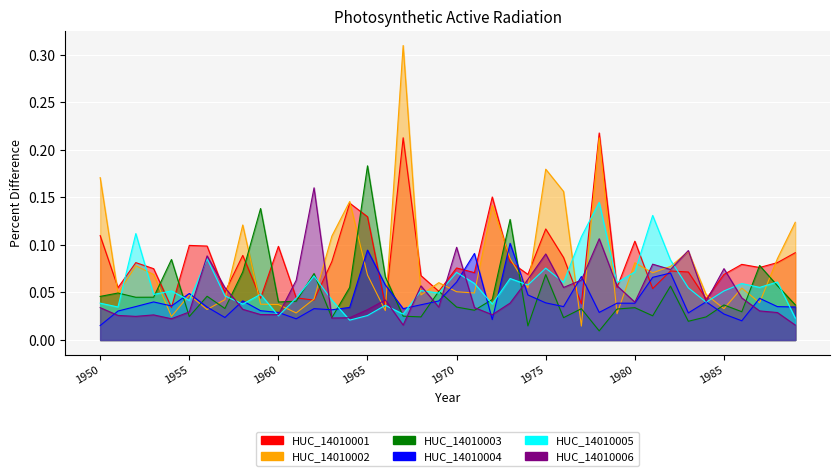

At which category does HUC_14010001 reach its first local peak?

1952